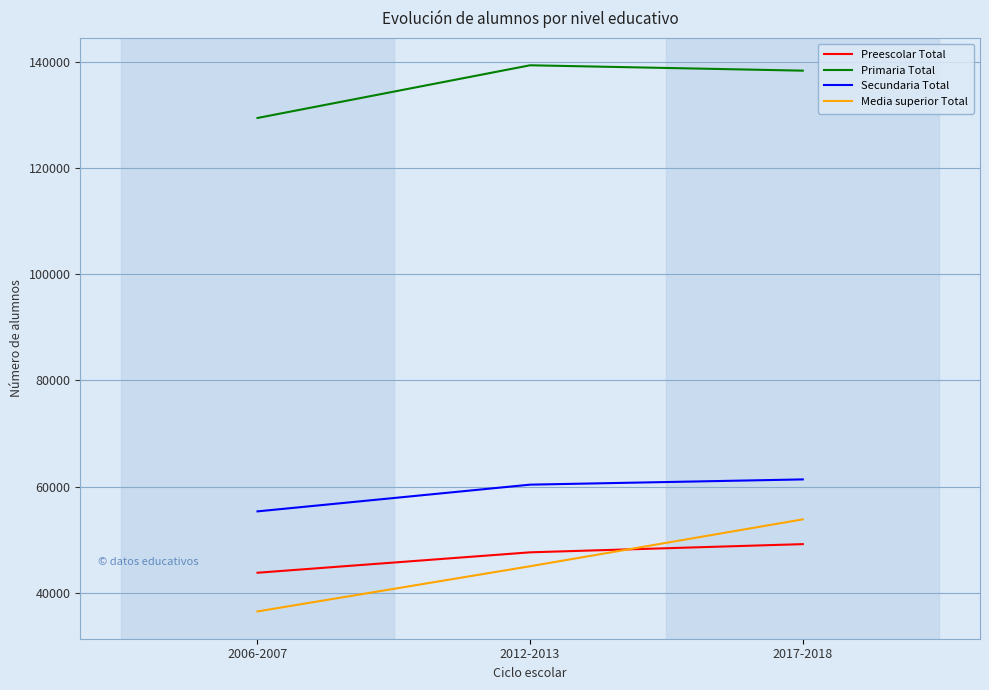

Rank the series by their maximum value, from highest to lowest.

Primaria Total, Secundaria Total, Media superior Total, Preescolar Total